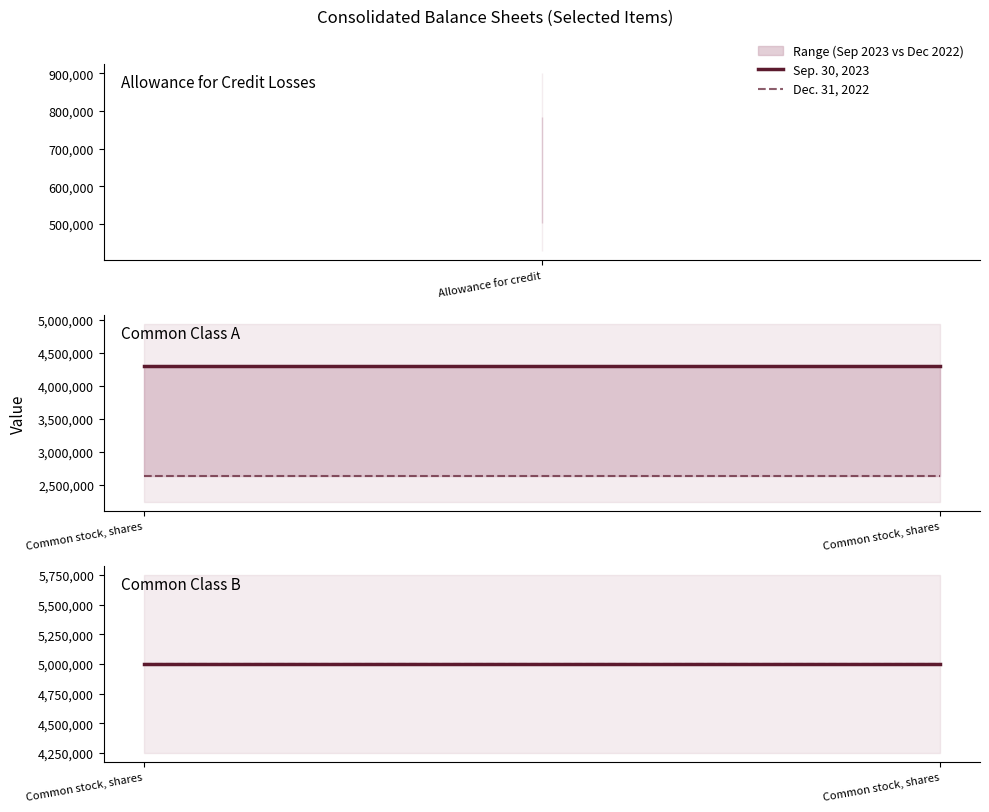

What is the difference between the maximum and second lowest values in the Dec. 31, 2022 series?

2371034